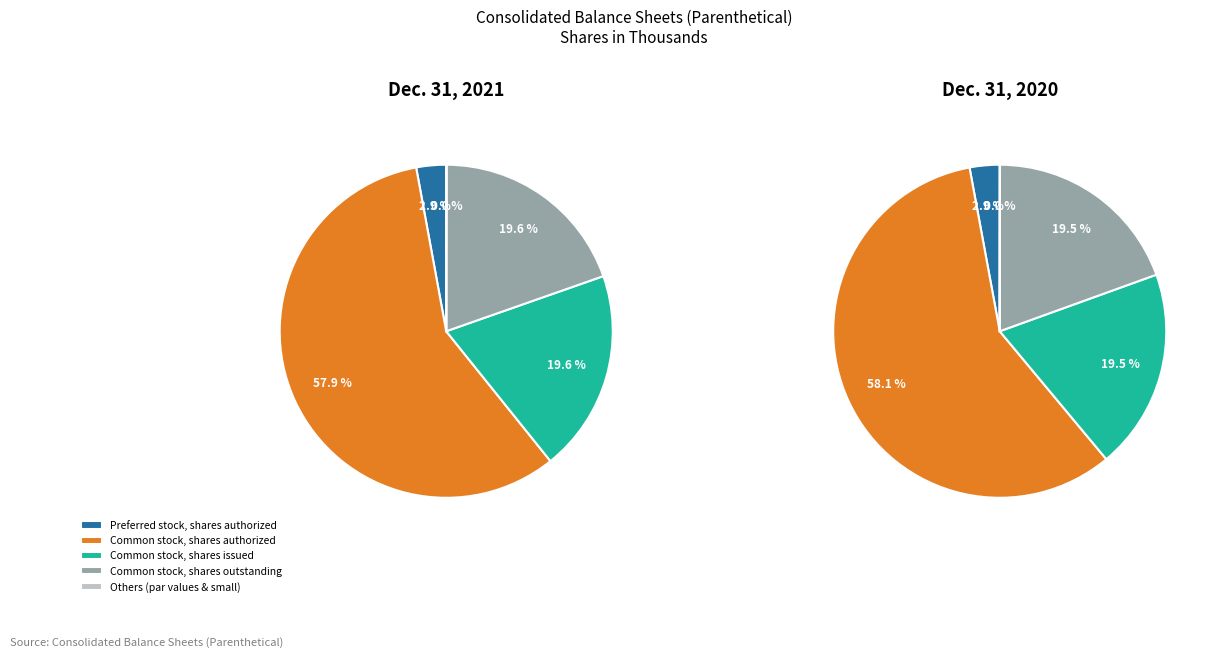

Combined, do Common stock, shares authorized and Preferred stock, par value account for over 50%?

Yes